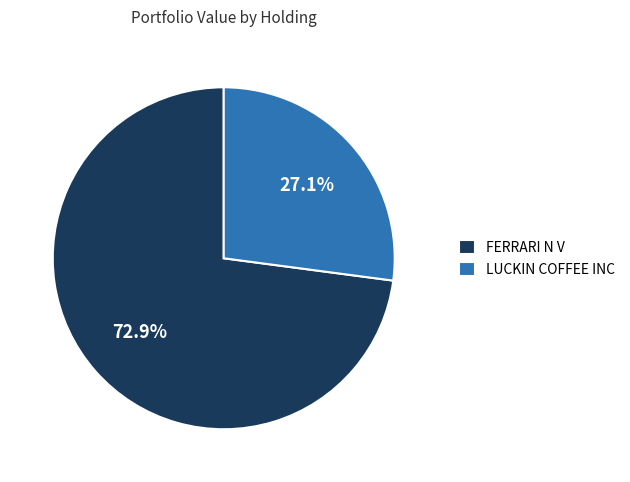

Approximately how many times larger is the value at FERRARI N V compared to LUCKIN COFFEE INC?

2.7